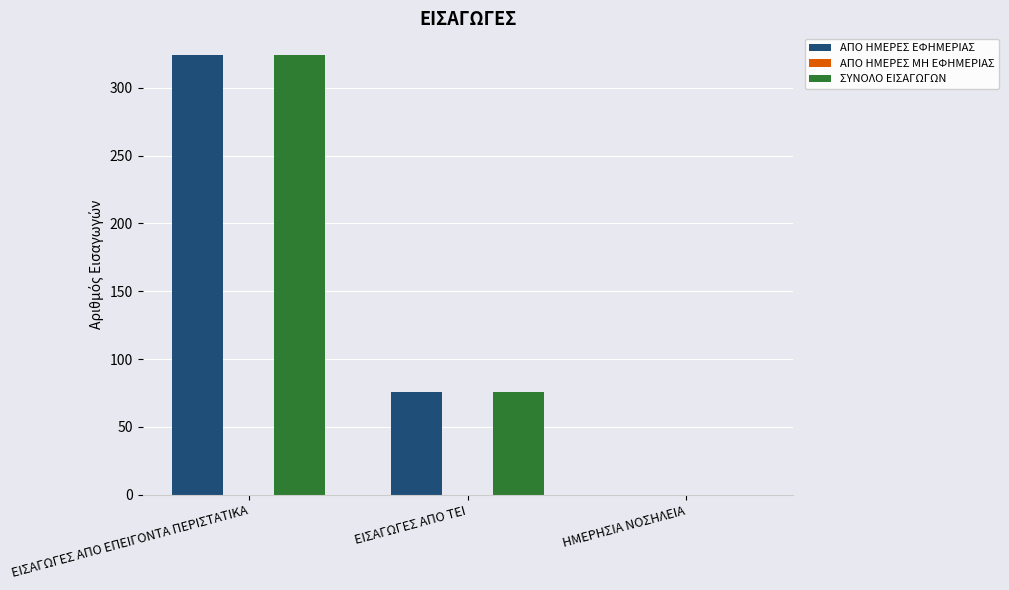

What is the sum of the ΣΥΝΟΛΟ ΕΙΣΑΓΩΓΩΝ values at ΕΙΣΑΓΩΓΕΣ ΑΠΟ ΤΕΙ and ΕΙΣΑΓΩΓΕΣ ΑΠΟ ΕΠΕΙΓΟΝΤΑ ΠΕΡΙΣΤΑΤΙΚΑ?

400